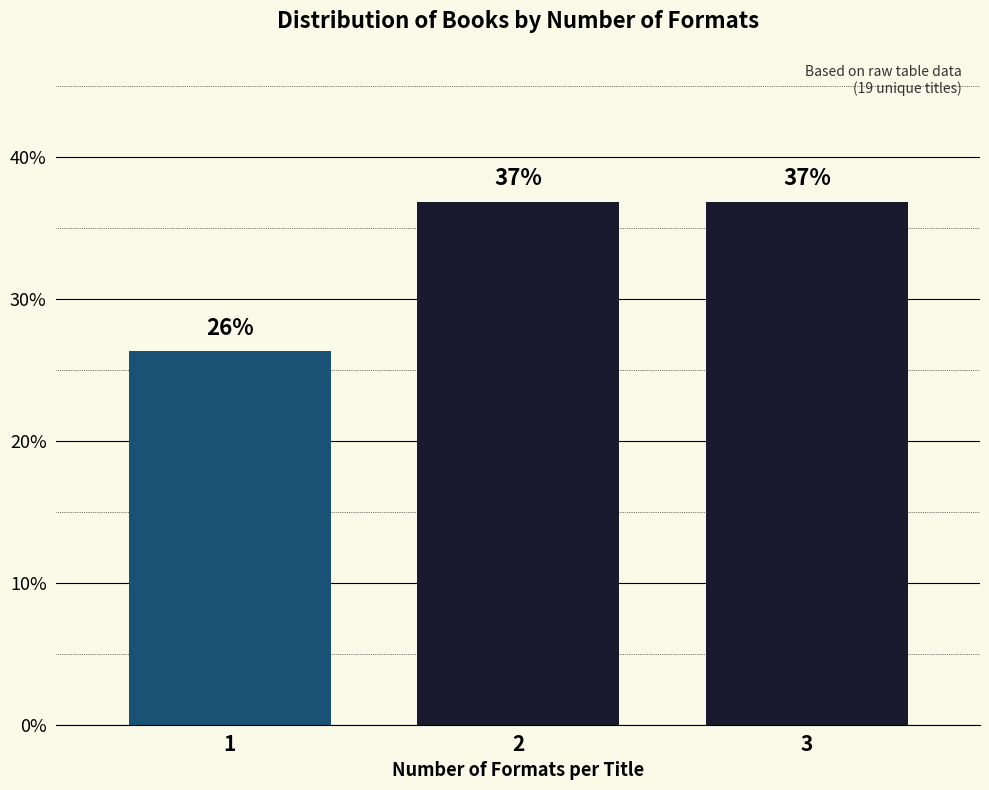

Are the bars horizontal?

No